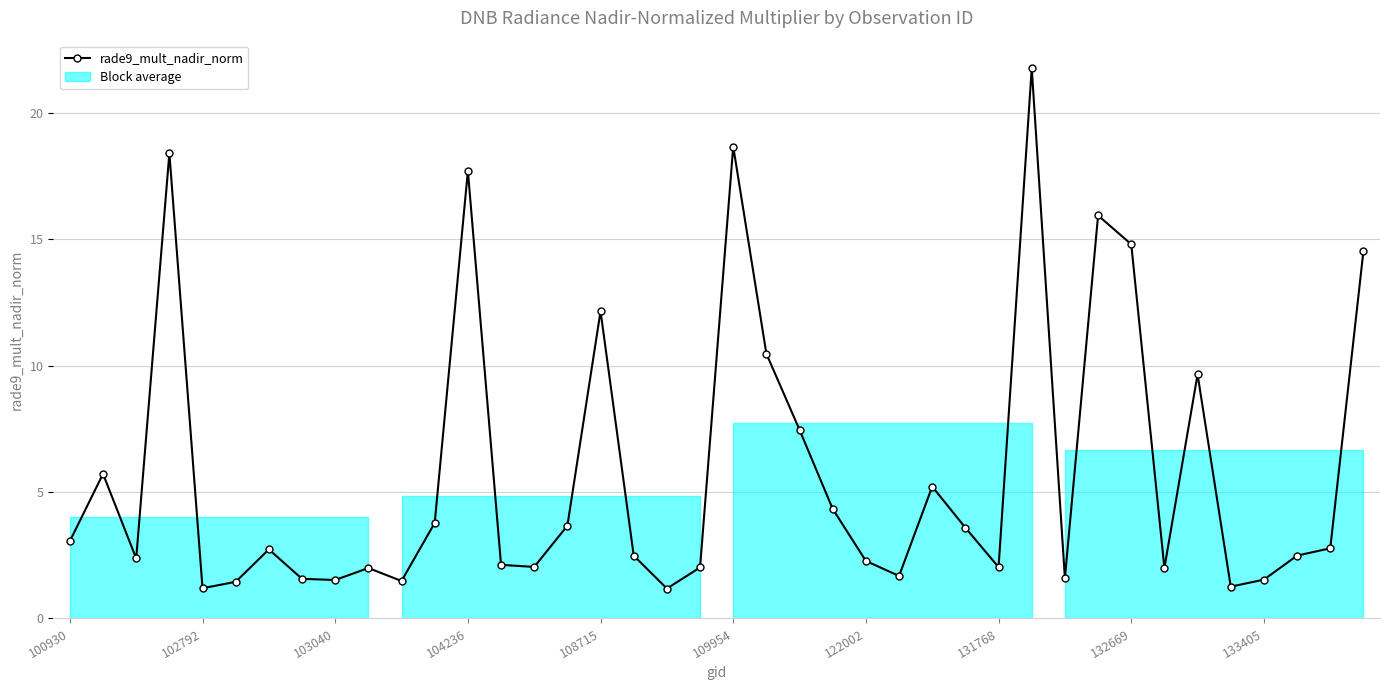

True or false: the data has more than 2 interior local peaks.

True